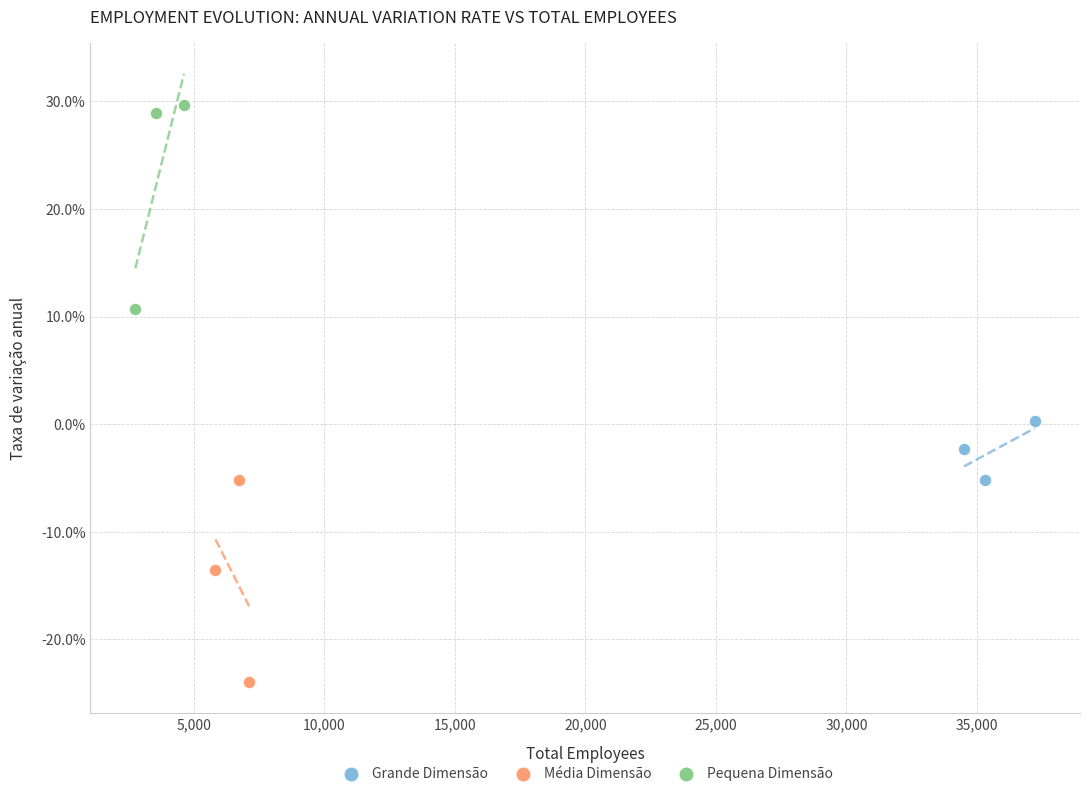

Which series contains the highest Y value?

Pequena Dimensão